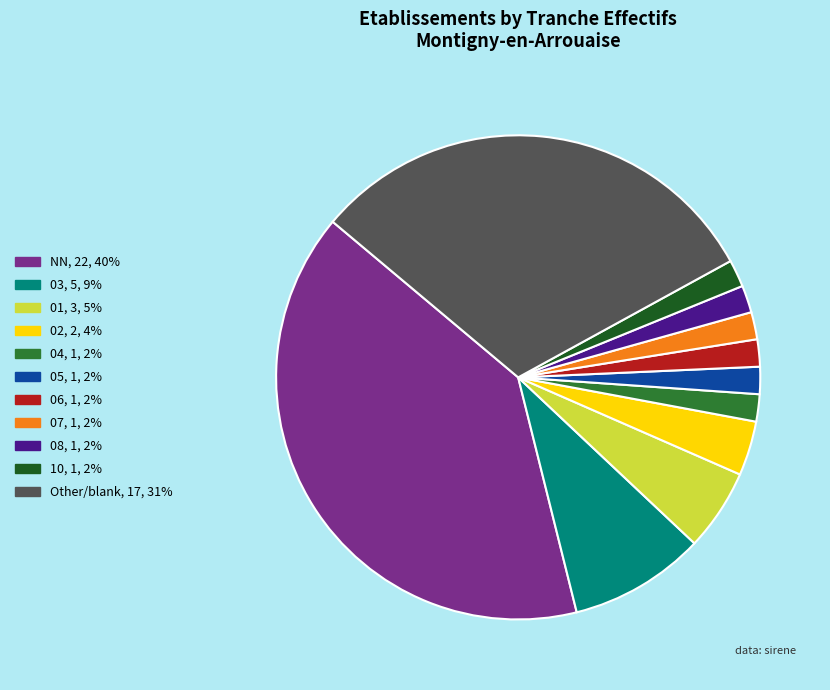

Is there a majority slice in this chart?

No